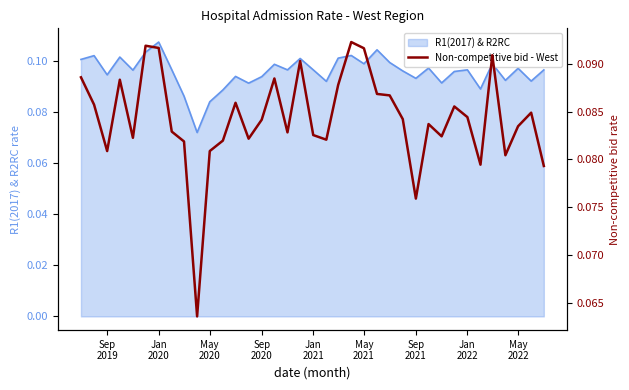

What is the average value?

0.1